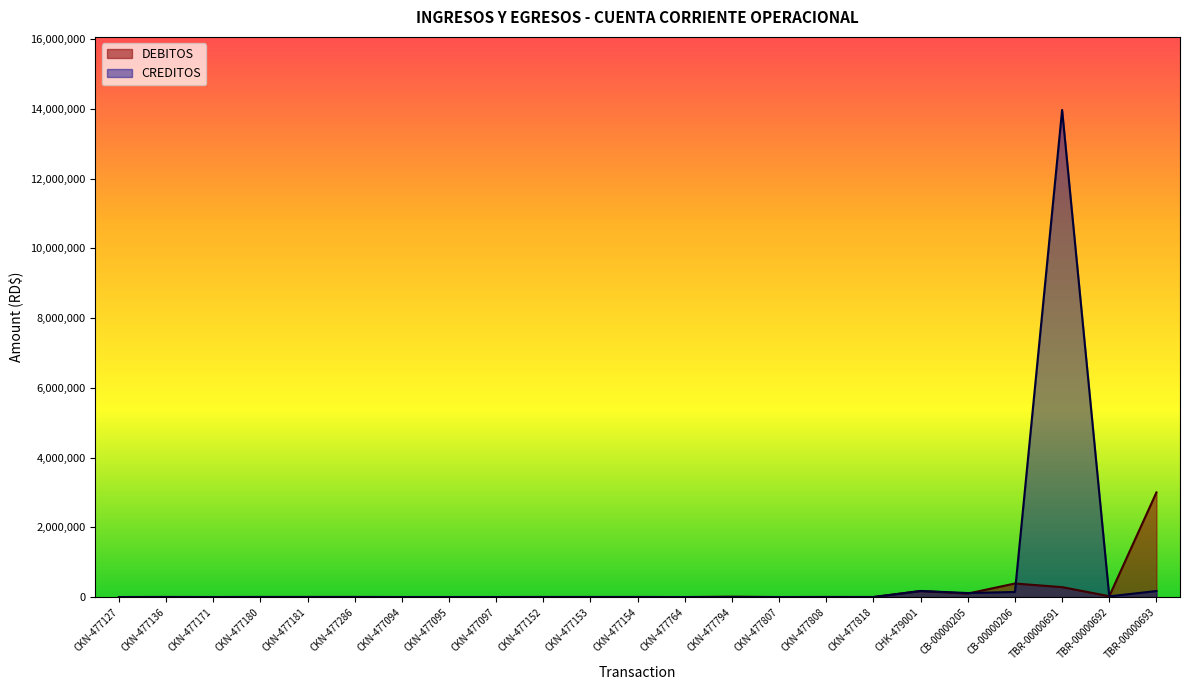

Reading right to left, what are all the values shown in this chart?

DEBITOS: 3000000.0	25160.0	285100.0	389160.0	100570.0	173855.2	2637.5	4430.5	1175.0	12000.0	900.0	4000.0	4000.0	4000.0	1714.3	1714.3	1714.3	4714.5	4680.1	4662.9	1562.5	4225.0	700.0
CREDITOS: 173855.2	20943.3	13966062.2	146446.9	116276.1	173855.2	0.0	0.0	0.0	0.0	0.0	0.0	0.0	0.0	0.0	0.0	0.0	0.0	0.0	0.0	0.0	0.0	0.0